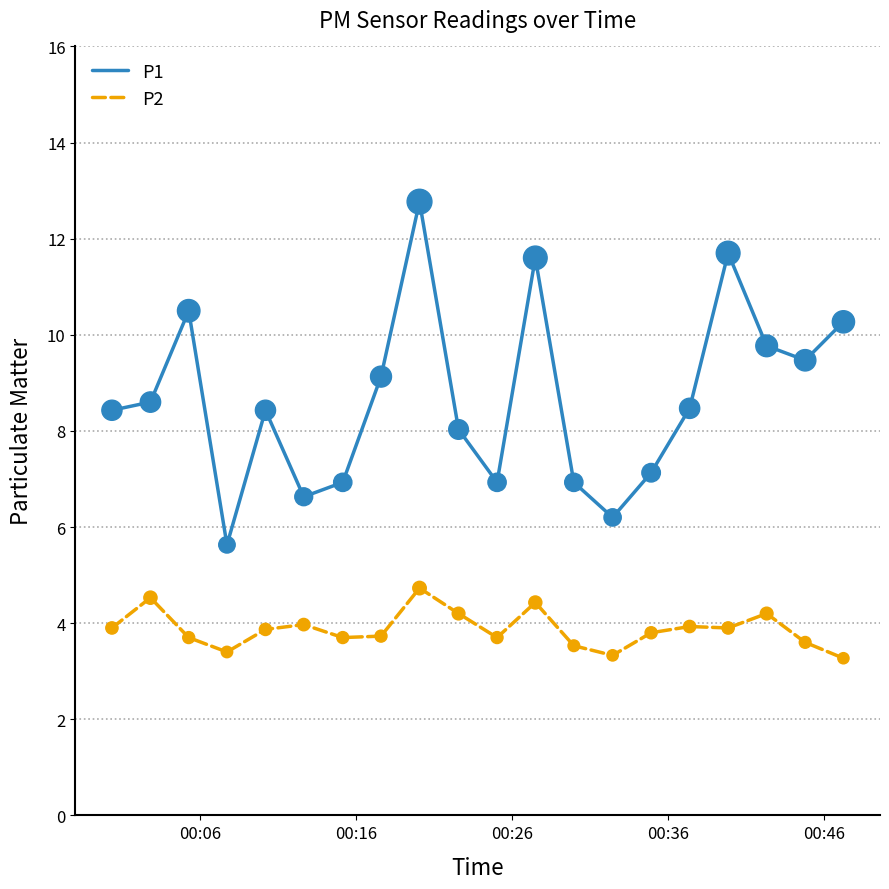

Which series has the largest range (max minus min)?

P1